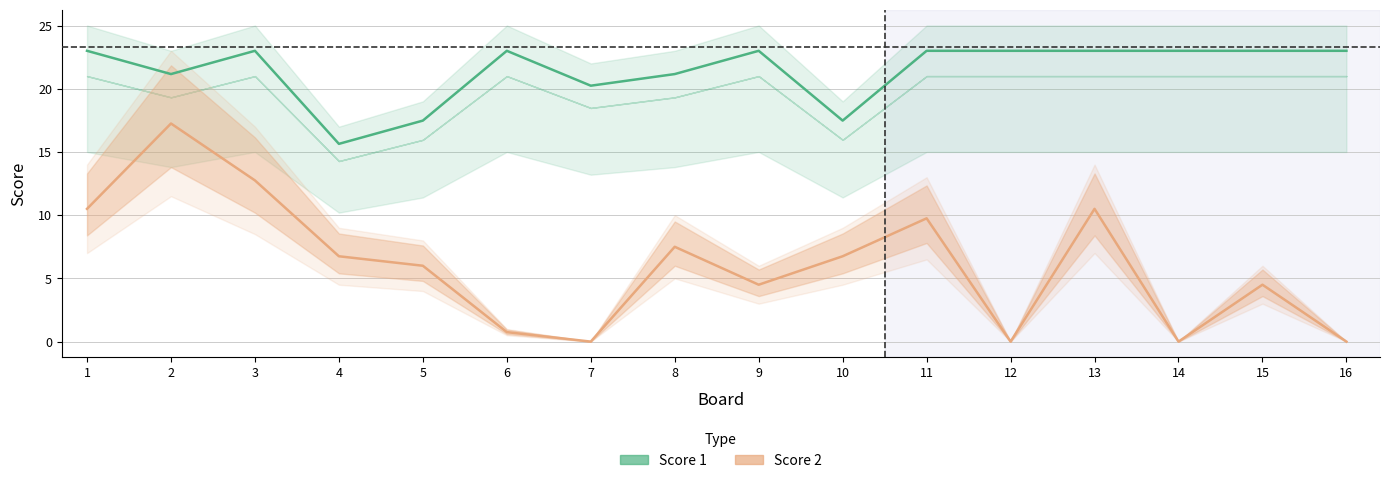

Is the value of Score 1 at 15 greater than the value of Score 2 at 11?

Yes